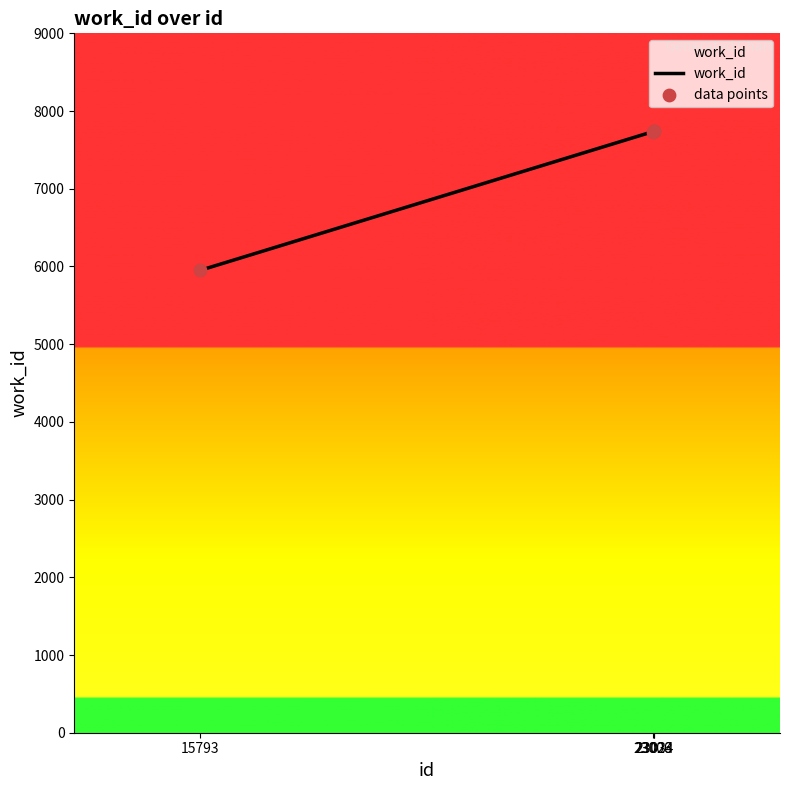

What is the ratio of the value at 23023 to the value at 15793?

1.3